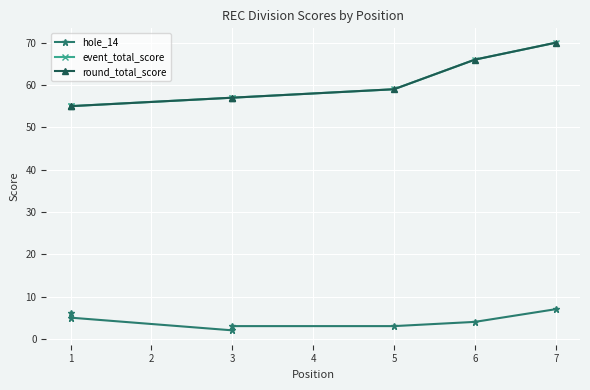

True or false: event_total_score has a value of 103 at 6.

False